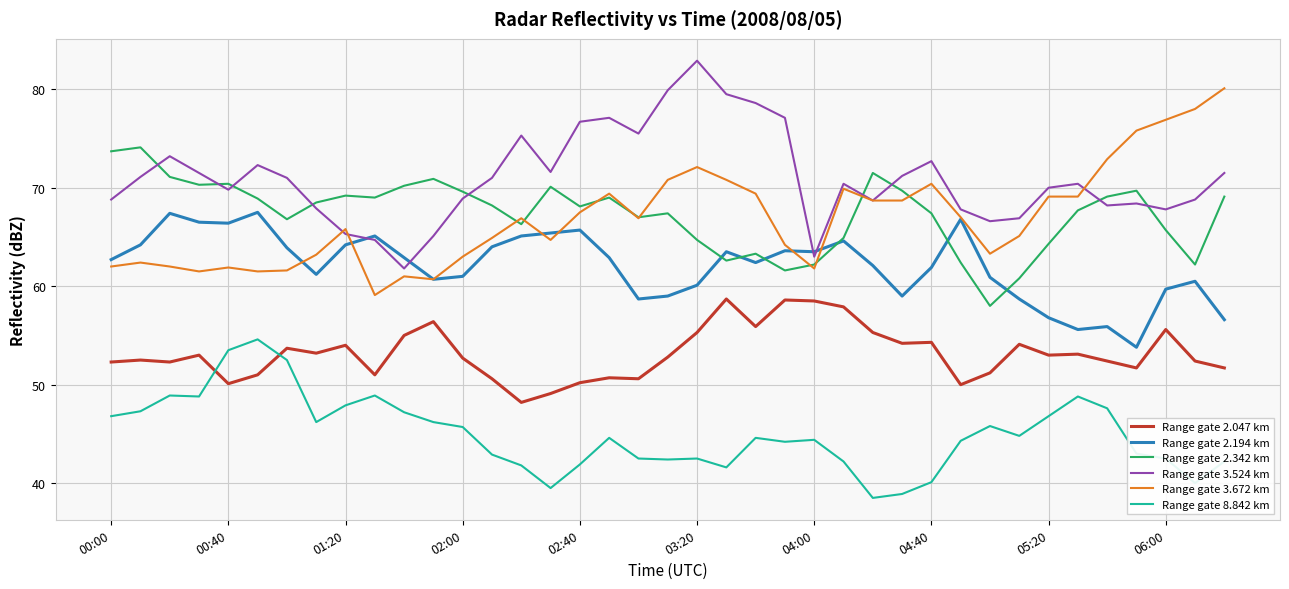

True or false: Range gate 2.047 km and Range gate 2.194 km cross at least once.

False